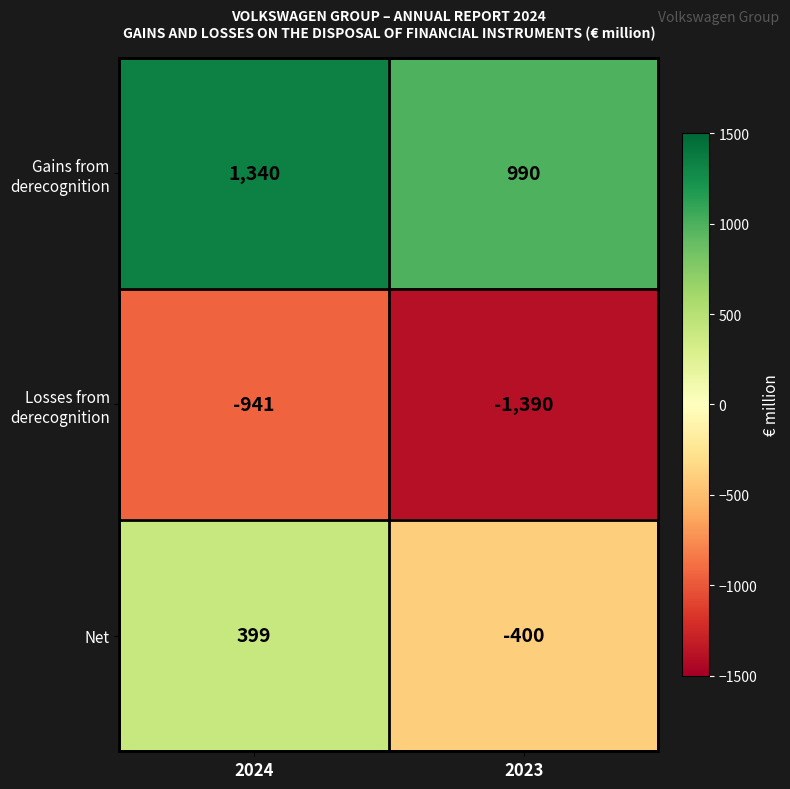

How many data points does each series have?

2